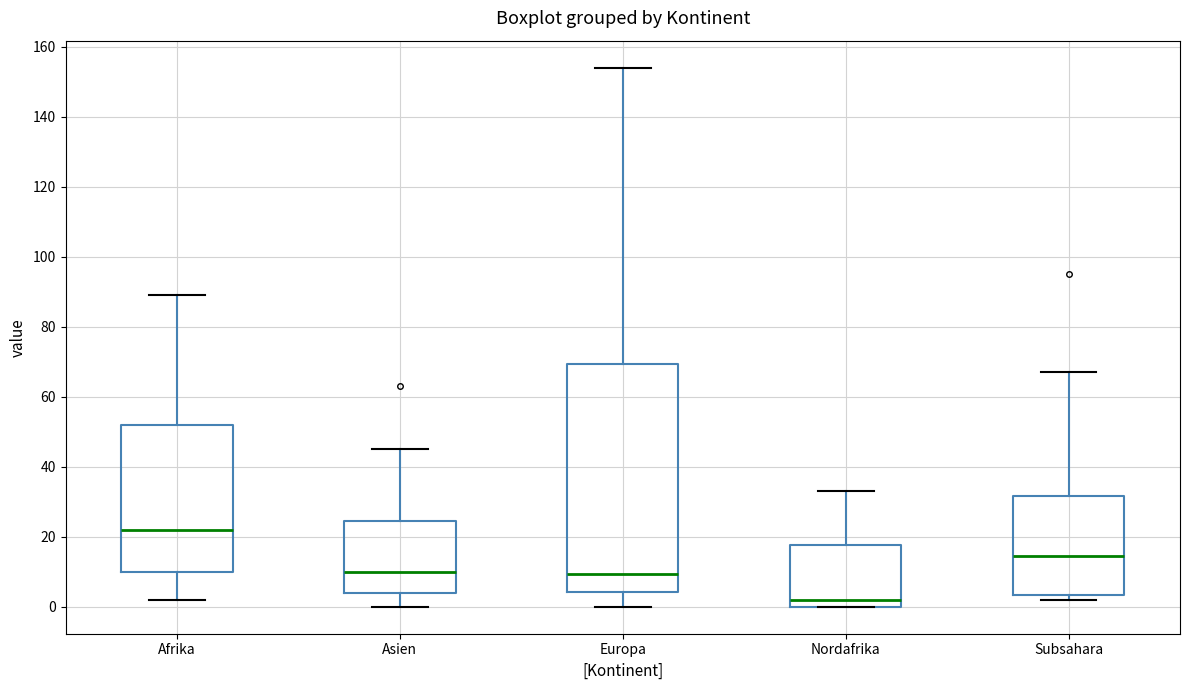

Which box is the tallest, from its lower edge to its upper edge?

Europa